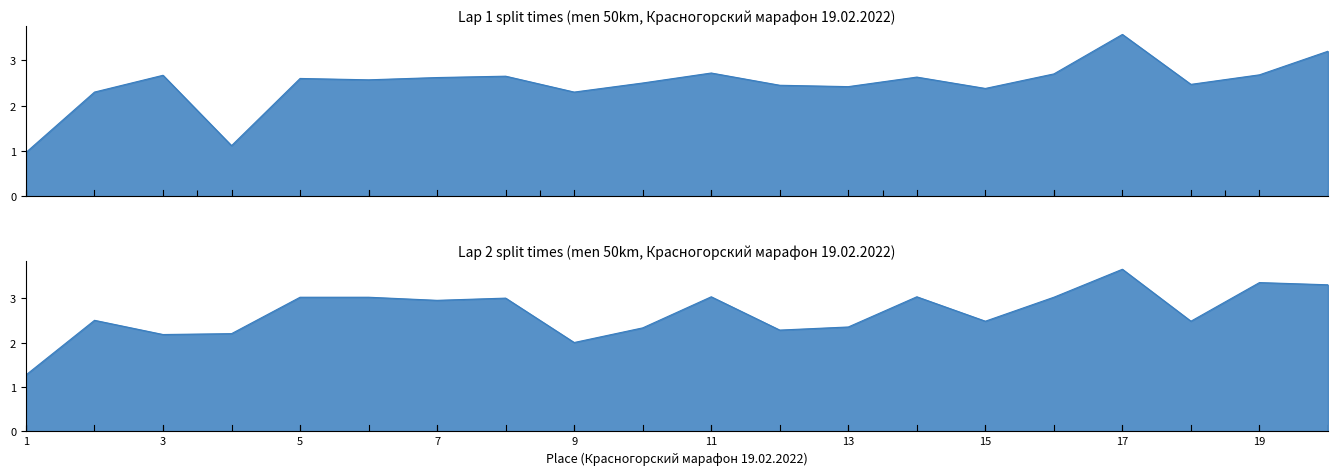

True or false: Lap 1 has more than 0 interior local peaks.

True